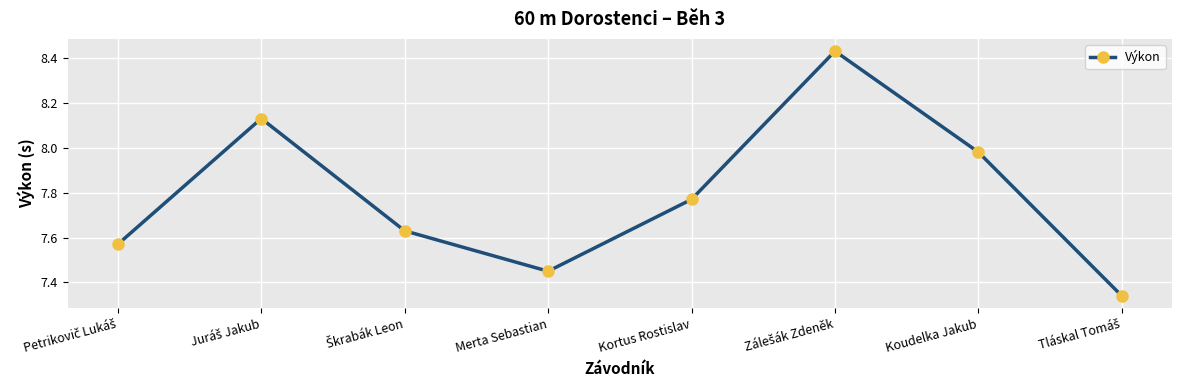

What is the difference between the maximum and minimum values?

1.1